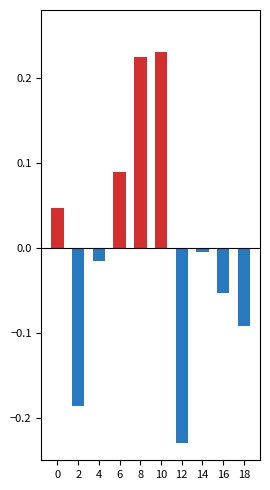

What is the average value of the negative series?

-0.1